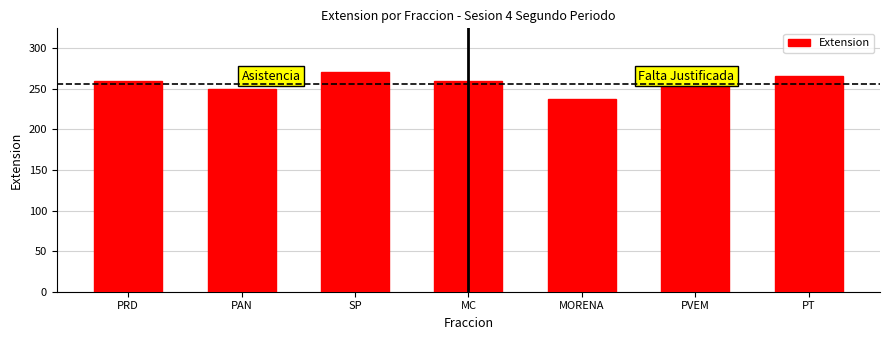

Which label corresponds to the smallest value in the chart?

MORENA